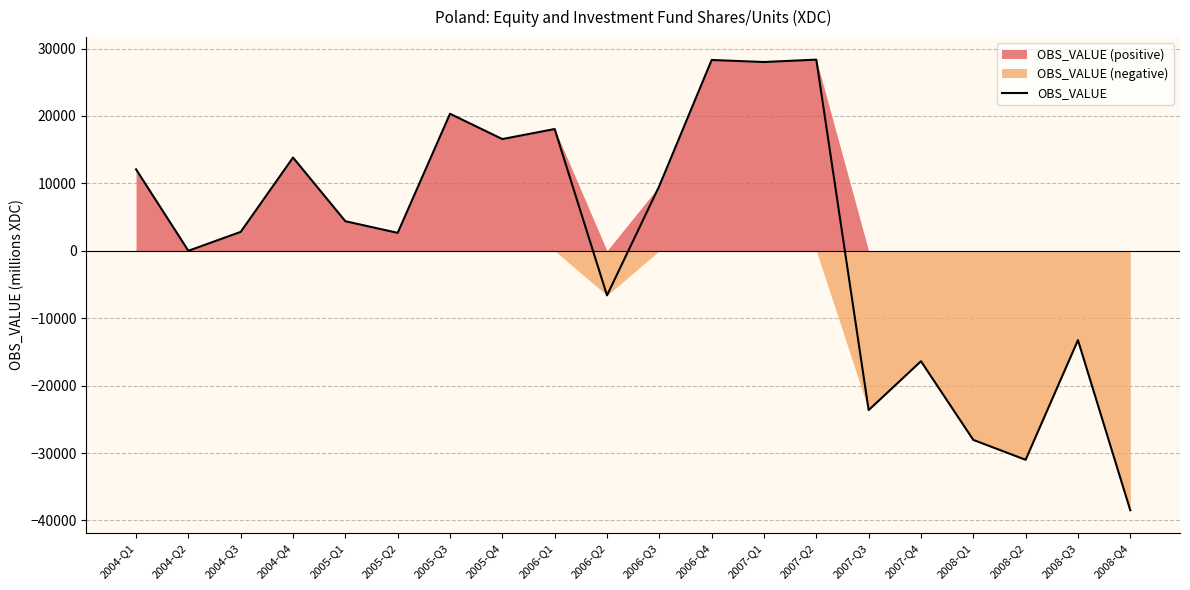

What is the maximum value shown in the chart?

28354.2